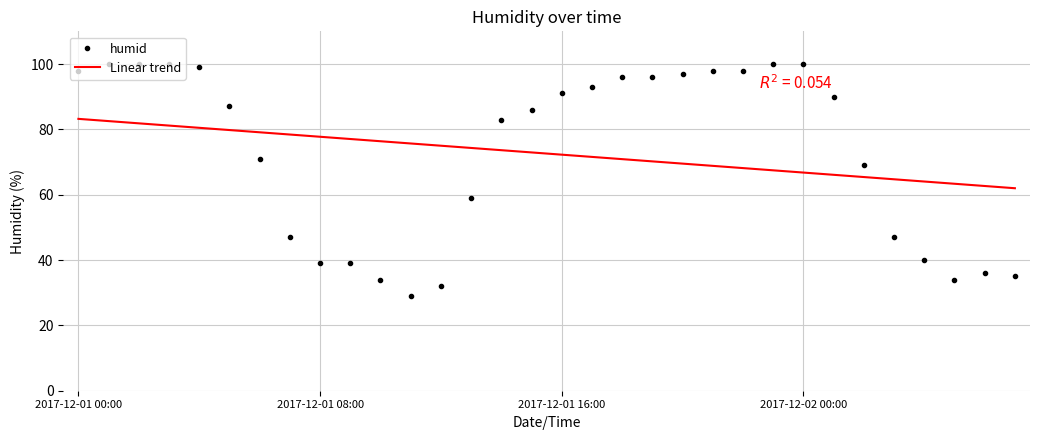

Reading left to right, transcribe all the data shown in this chart.

humid: 98.0	100.0	100.0	100.0	99.0	87.0	71.0	47.0	39.0	39.0	34.0	29.0	32.0	59.0	83.0	86.0	91.0	93.0	96.0	96.0	97.0	98.0	98.0	100.0	100.0	90.0	69.0	47.0	40.0	34.0	36.0	35.0
Linear trend: 83.2	82.5	81.8	81.2	80.5	79.8	79.1	78.4	77.7	77.0	76.4	75.7	75.0	74.3	73.6	72.9	72.3	71.6	70.9	70.2	69.5	68.8	68.1	67.5	66.8	66.1	65.4	64.7	64.0	63.3	62.7	62.0